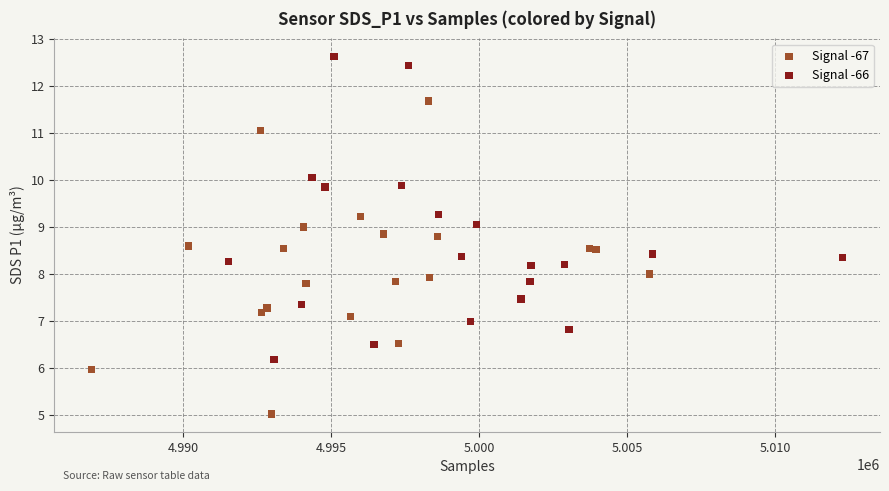

Which series reaches the maximum Y coordinate?

Signal -66